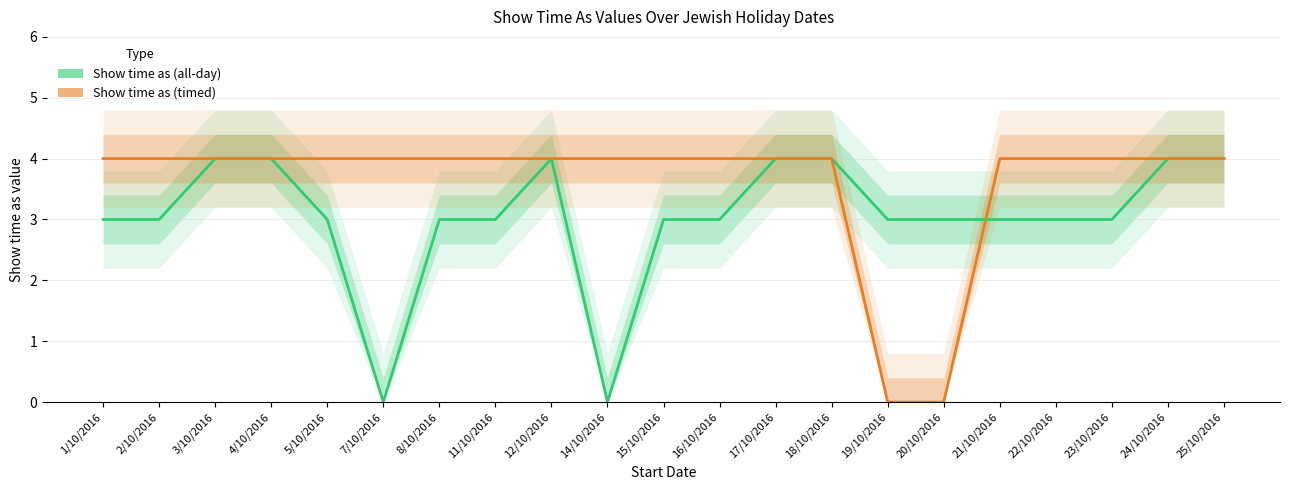

The value of Show time as (timed) at 12/10/2016 is 4. True or false?

True